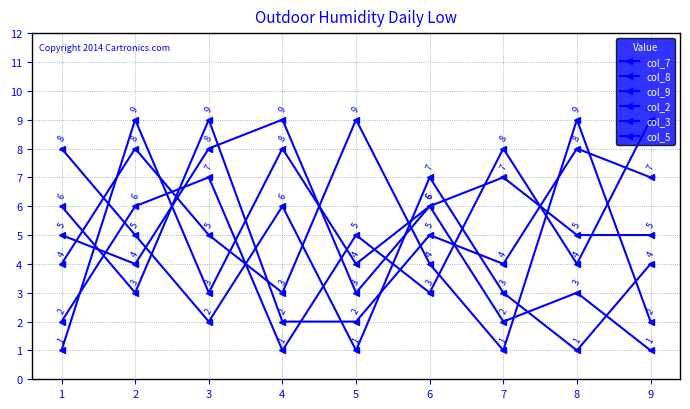

Reading left to right, transcribe all the data shown in this chart.

col_7: 1=5	2=4	3=8	4=9	5=3	6=6	7=2	8=3	9=1
col_8: 1=1	2=9	3=3	4=8	5=4	6=6	7=7	8=5	9=5
col_9: 1=2	2=6	3=7	4=1	5=5	6=3	7=8	8=4	9=9
col_2: 1=4	2=8	3=5	4=3	5=9	6=4	7=1	8=9	9=2
col_3: 1=6	2=3	3=9	4=2	5=2	6=5	7=4	8=8	9=7
col_5: 1=8	2=5	3=2	4=6	5=1	6=7	7=3	8=1	9=4